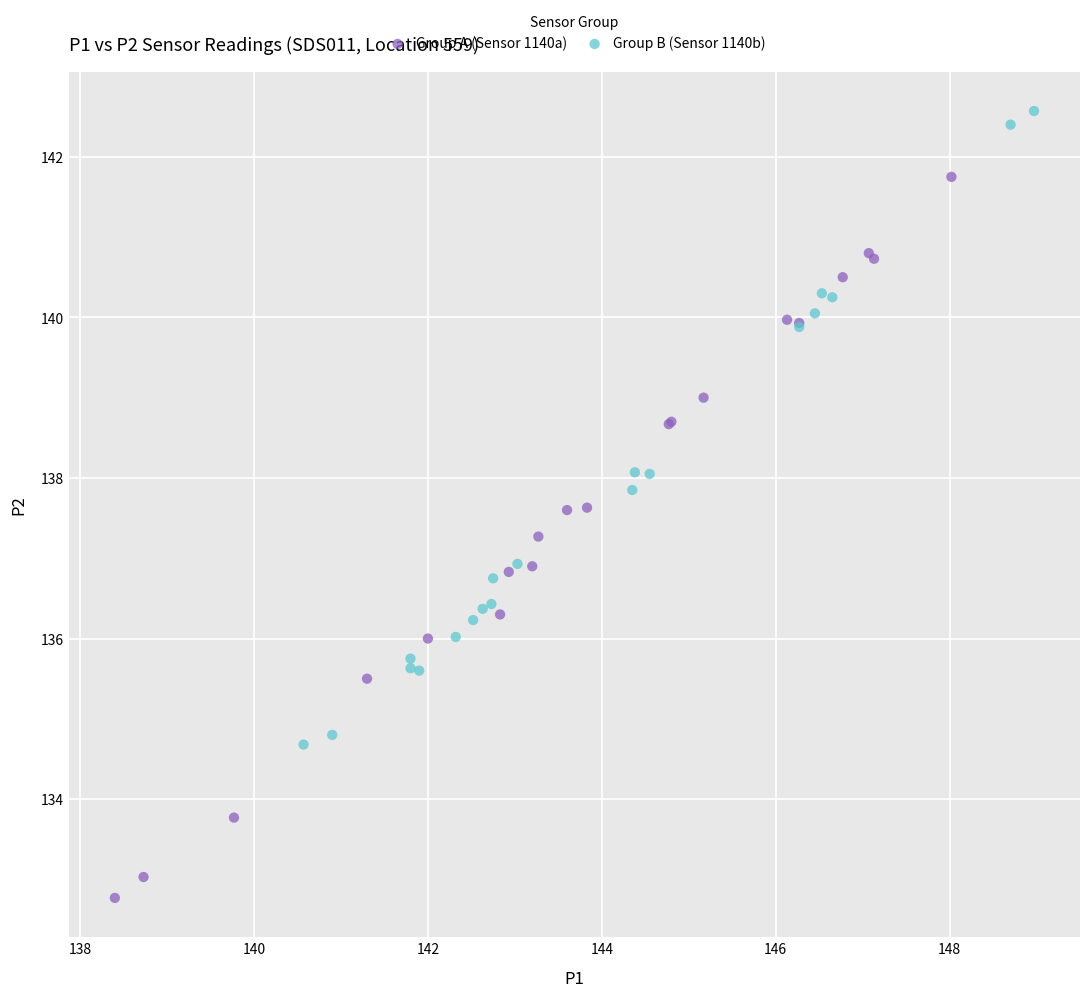

Which series contains the lowest Y value?

Group A (Sensor 1140a)